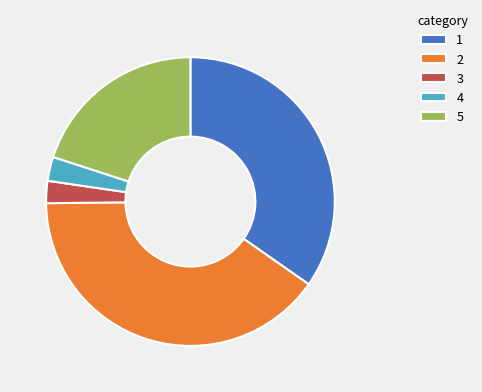

Does 4 represent more than half of the total?

No